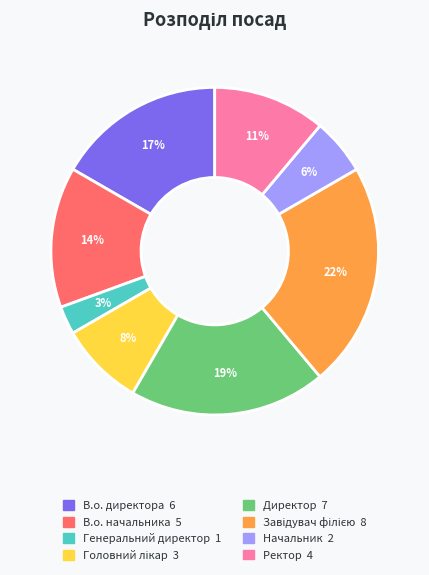

True or false: В.о. начальника accounts for 5% of the total.

False